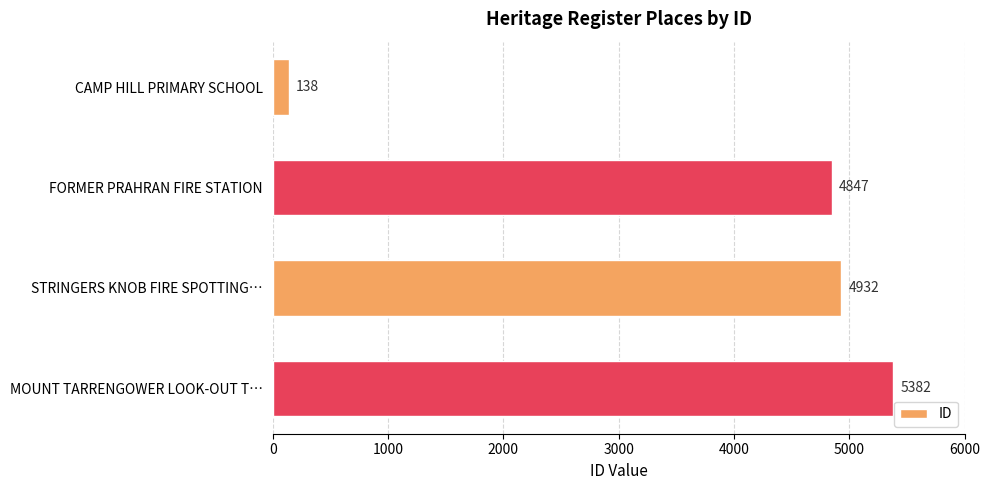

Are the bars horizontal?

Yes